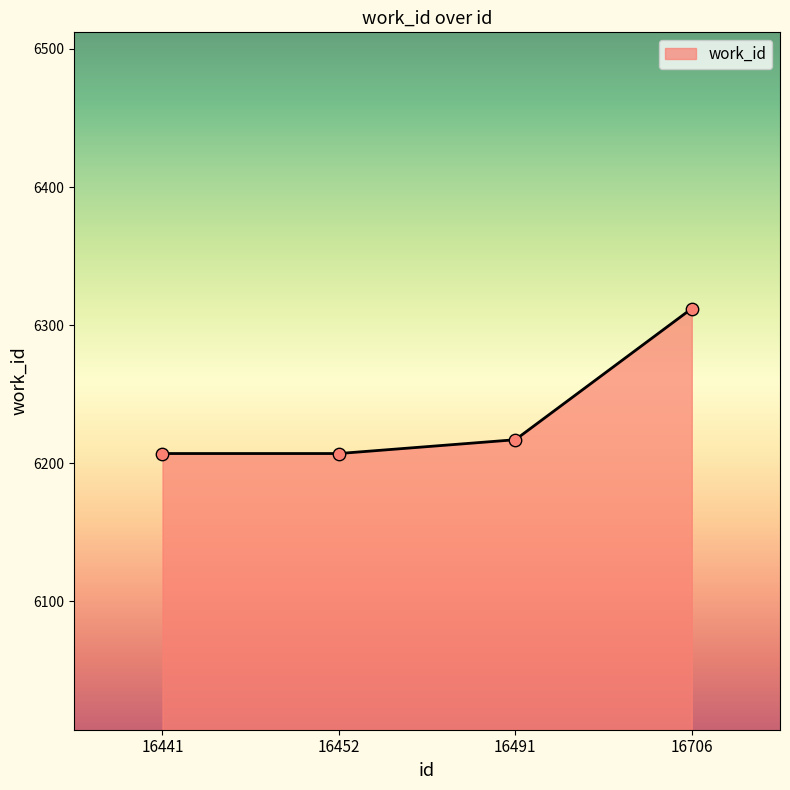

What is the change in value from 16441 to 16491?

+10